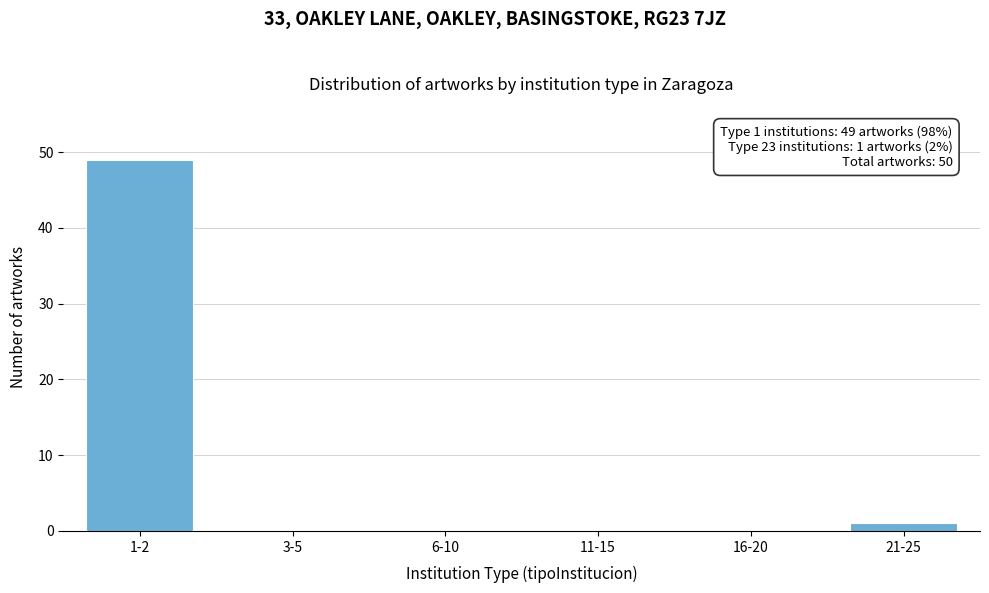

Reading left to right, list all the values displayed in this chart.

1-2=49	3-5=0	6-10=0	11-15=0	16-20=0	21-25=1